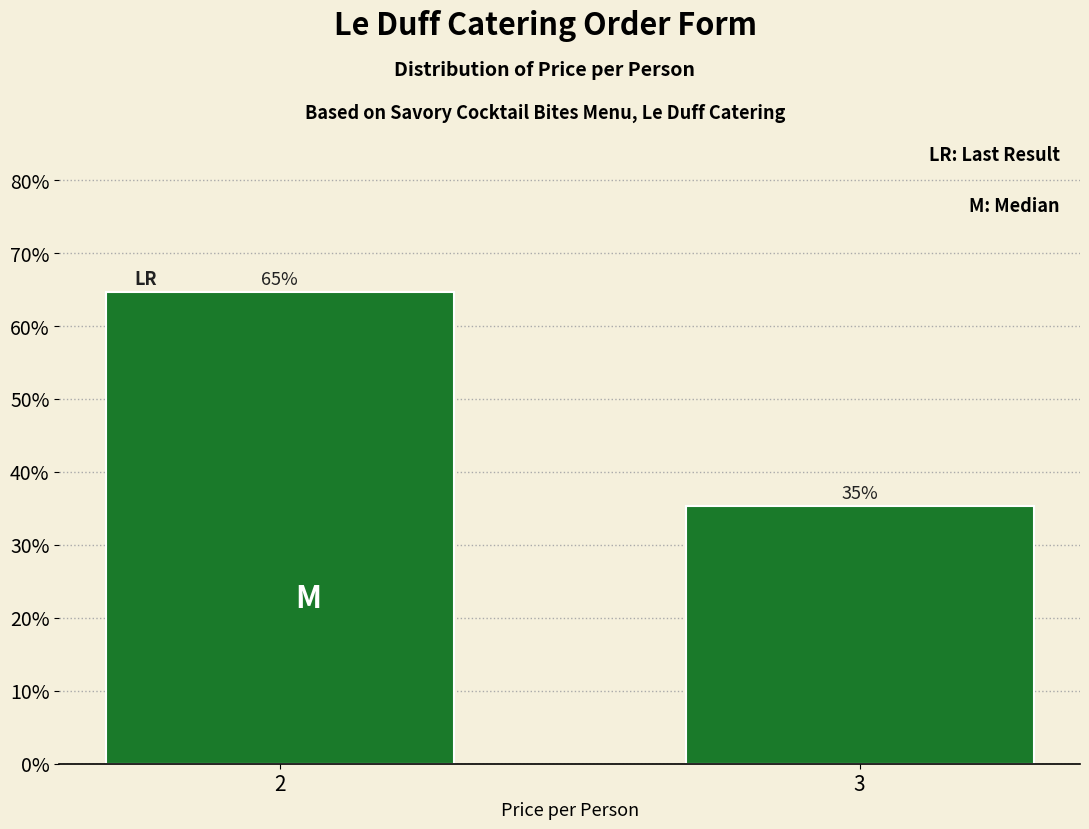

Are the bars horizontal?

No